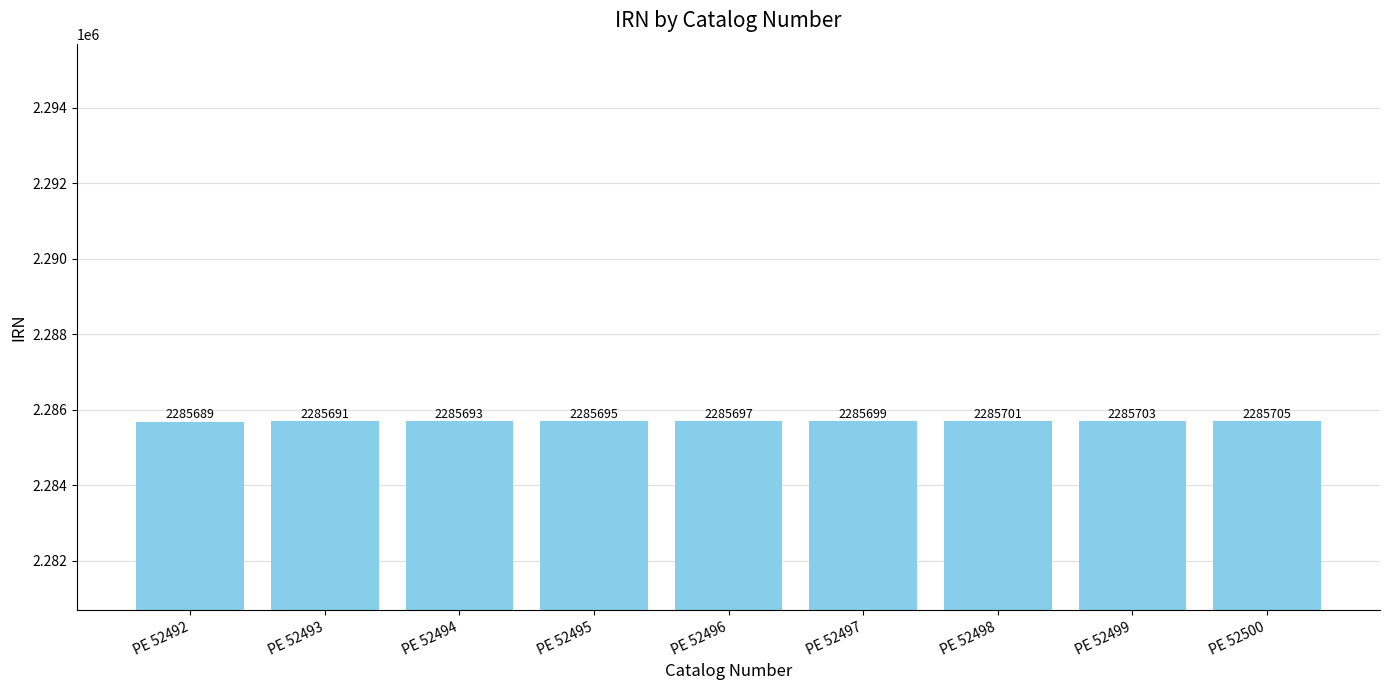

What is the approximate value at PE 52499?

2285703